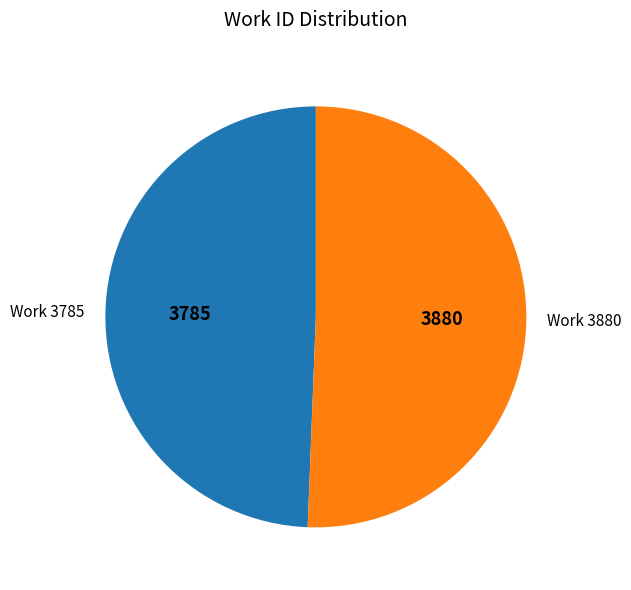

Between Work 3880 and Work 3785, which is larger?

Work 3880